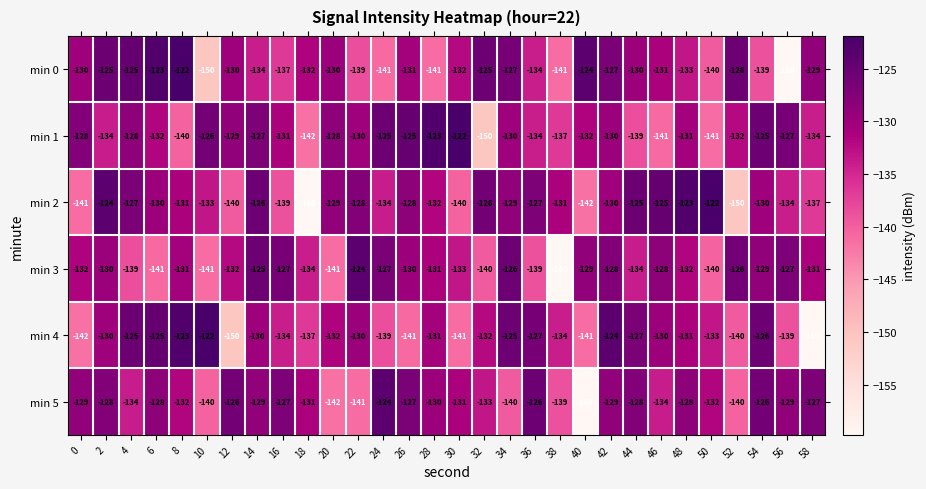

The value of min 2 at 20 is -129. True or false?

True